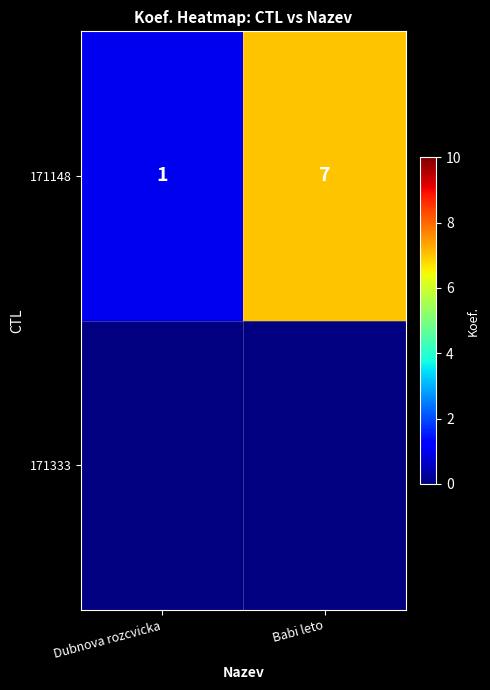

What is the ratio of the value at Dubnova rozcvicka to the value at Babi leto?

0.1